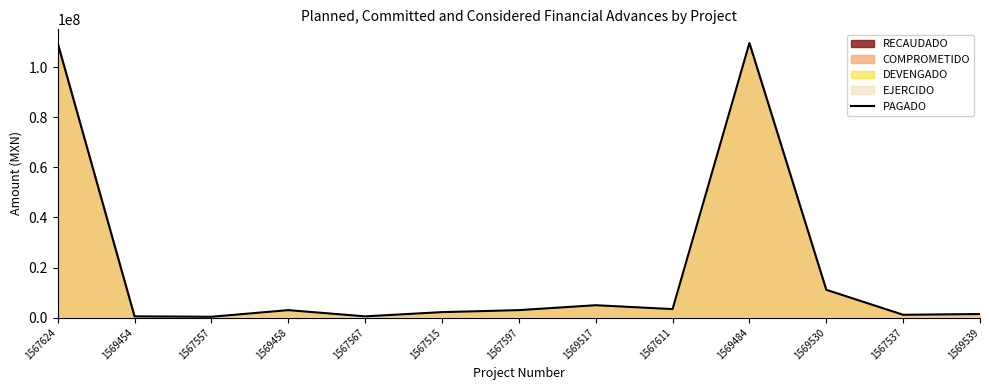

How many lines are shown in the chart?

1